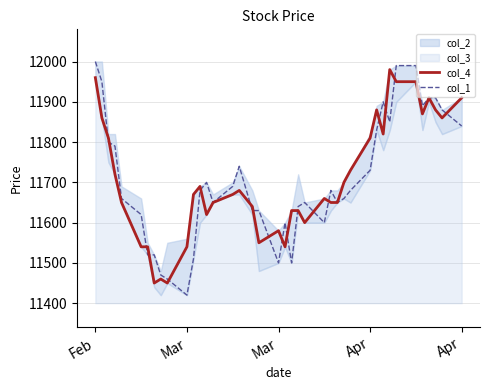

What is the value of the col_1 point at the 26th from the left?

11680